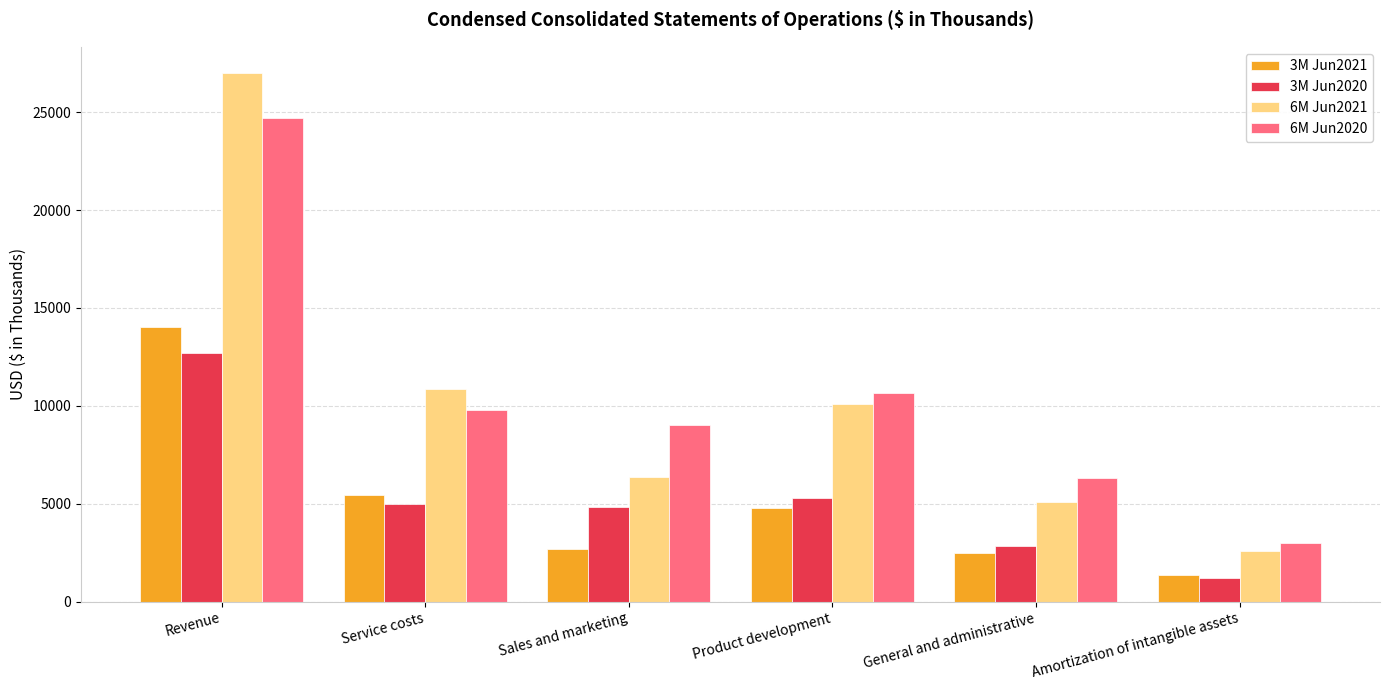

Which series has the widest spread of values?

6M Jun2021